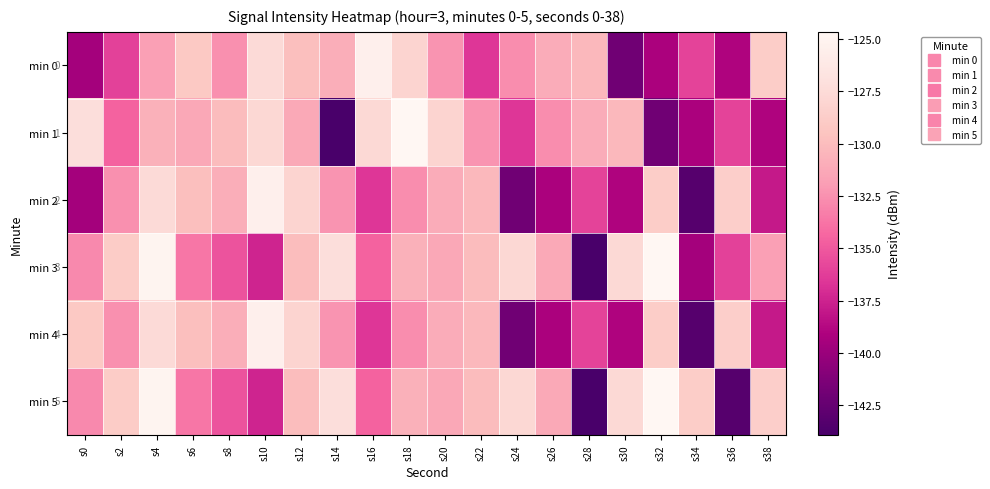

What is the difference between the highest and lowest values at s30?

14.2